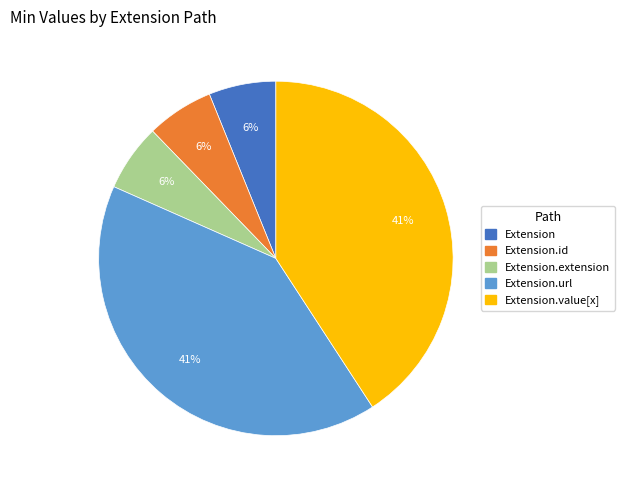

To the nearest percent, what is the difference between the largest and smallest slice percentages?

35%